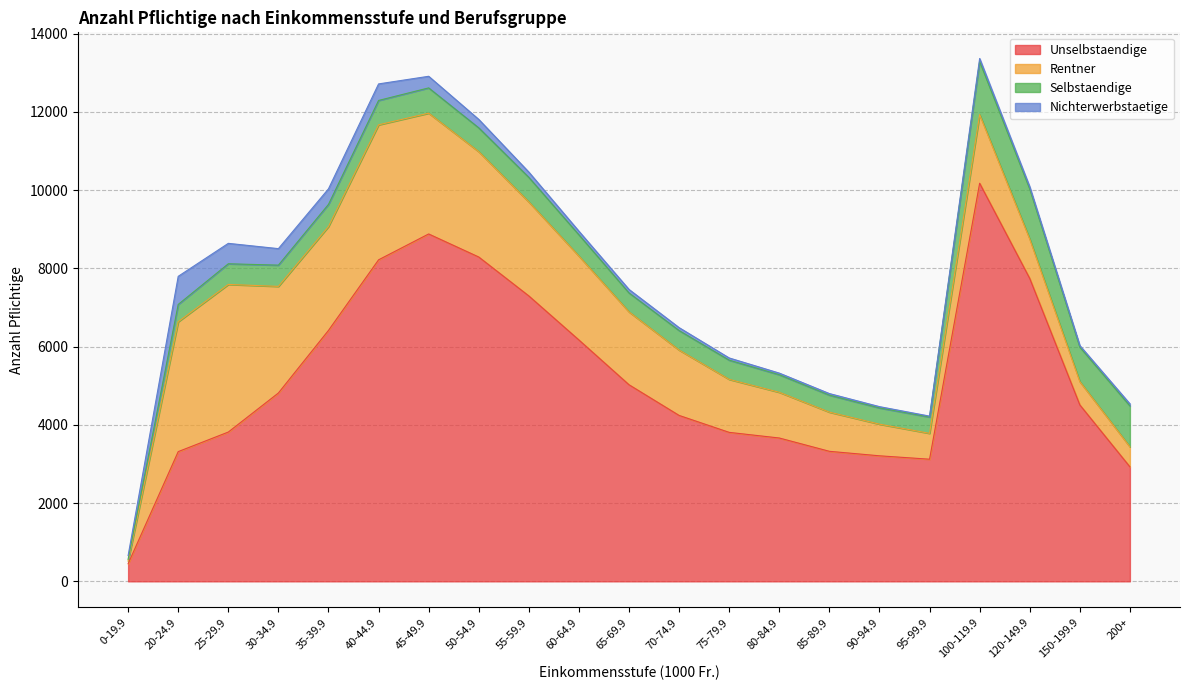

True or false: Unselbstaendige and Selbstaendige intersect in this chart.

False